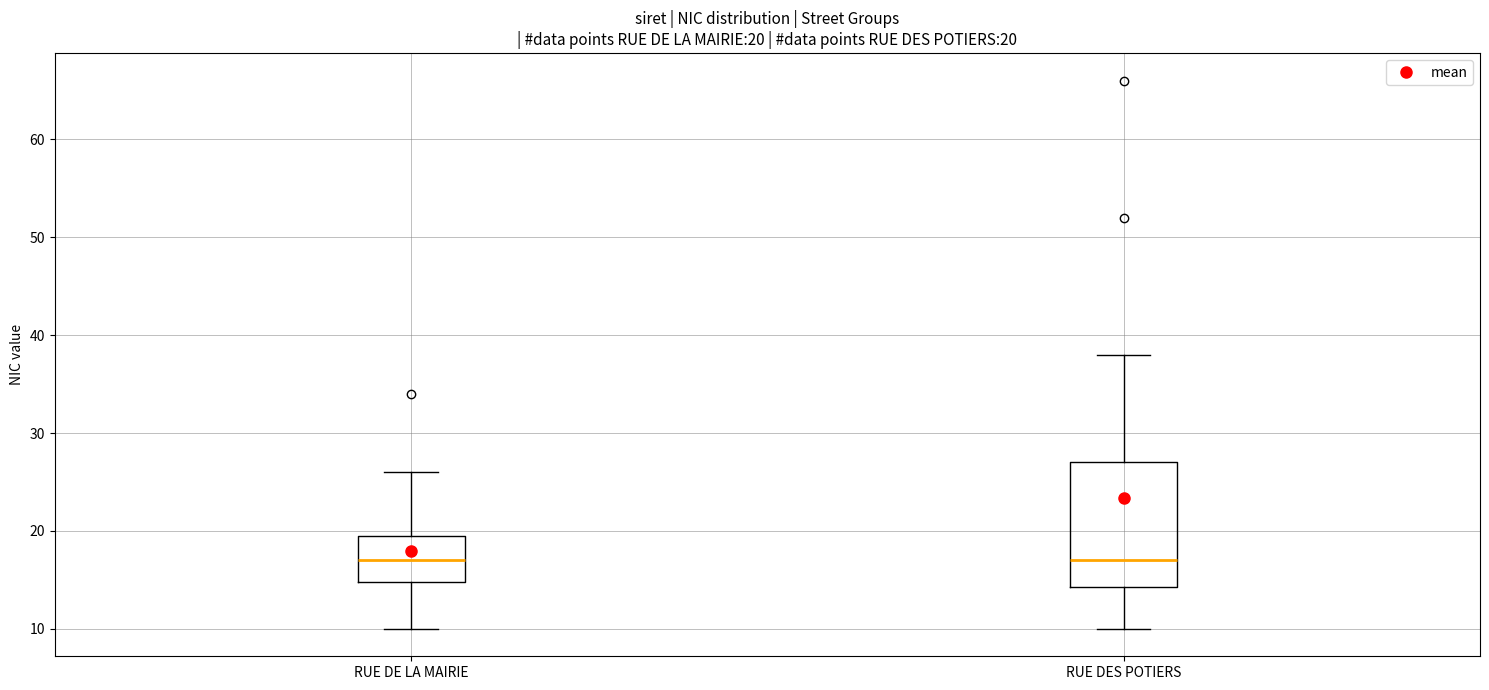

Which box is the tallest, from its lower edge to its upper edge?

RUE DES POTIERS